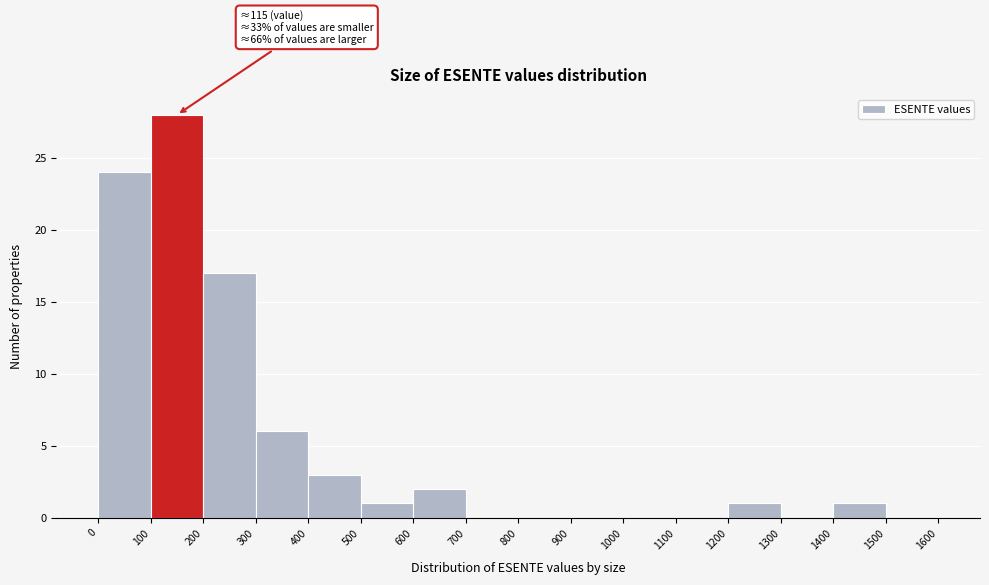

Over which range of the x-axis is the bar tallest?

100 to 200